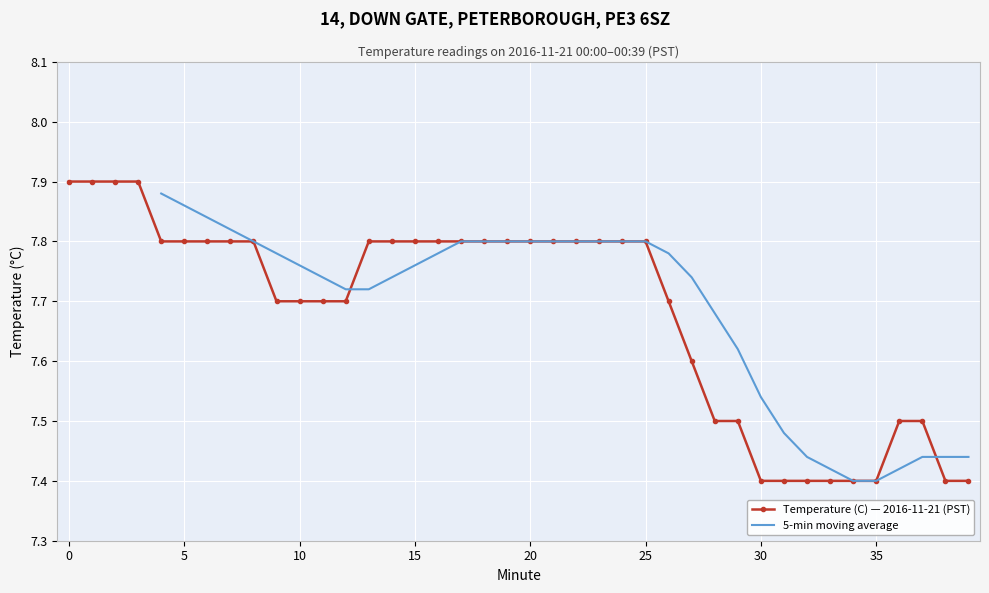

What is the lowest value of the Temperature (C) — 2016-11-21 (PST) series?

7.4